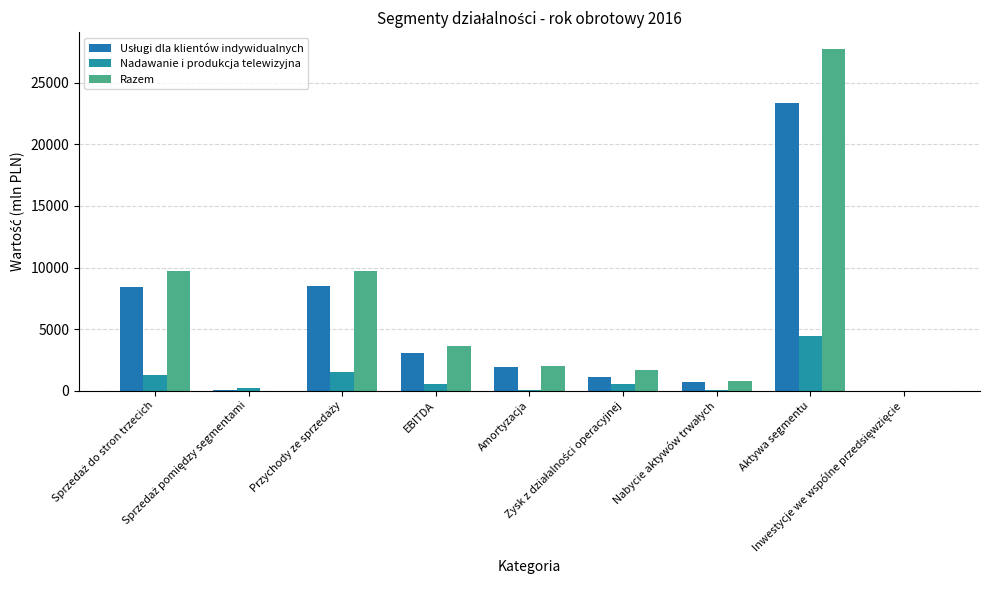

Reading right to left, transcribe all the data shown in this chart.

Usługi dla klientów indywidualnych: Inwestycje we wspólne przedsięwzięcie=0.0	Aktywa segmentu=23324.5	Nabycie aktywów trwałych=717.2	Zysk z działalności operacyjnej=1147.8	Amortyzacja=1929.6	EBITDA=3077.4	Przychody ze sprzedaży=8475.8	Sprzedaż pomiędzy segmentami=35.4	Sprzedaż do stron trzecich=8440.4
Nadawanie i produkcja telewizyjna: Inwestycje we wspólne przedsięwzięcie=5.9	Aktywa segmentu=4459.9	Nabycie aktywów trwałych=27.7	Zysk z działalności operacyjnej=521.5	Amortyzacja=41.9	EBITDA=563.4	Przychody ze sprzedaży=1484.0	Sprzedaż pomiędzy segmentami=194.6	Sprzedaż do stron trzecich=1289.4
Razem: Inwestycje we wspólne przedsięwzięcie=5.9	Aktywa segmentu=27729.3	Nabycie aktywów trwałych=744.9	Zysk z działalności operacyjnej=1669.3	Amortyzacja=1971.5	EBITDA=3640.8	Przychody ze sprzedaży=9729.8	Sprzedaż pomiędzy segmentami=0.0	Sprzedaż do stron trzecich=9729.8